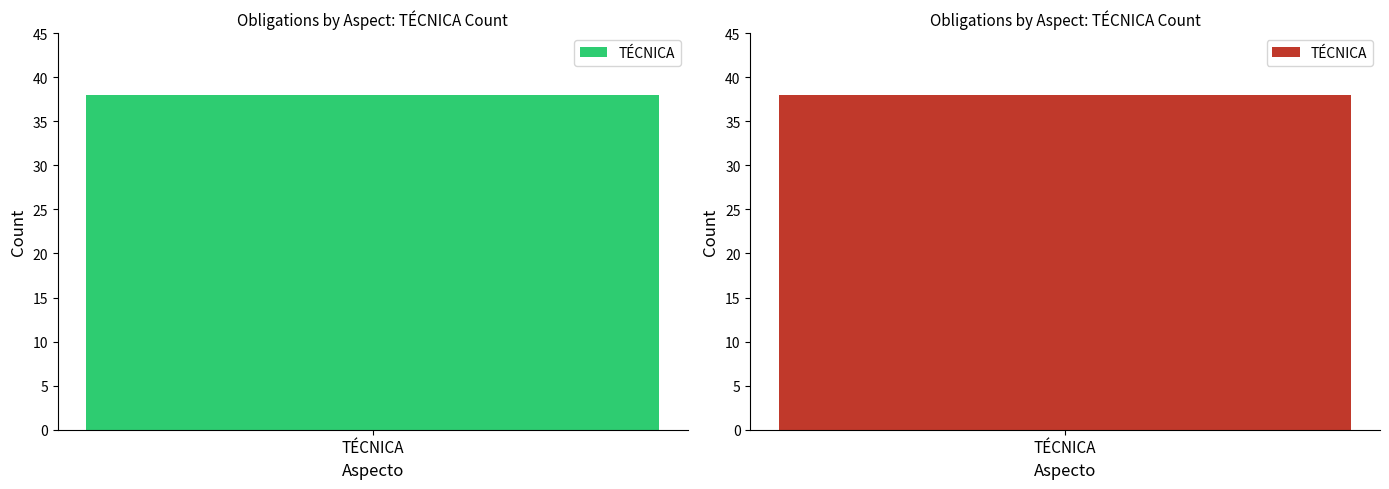

Count the number of data series in this chart.

1